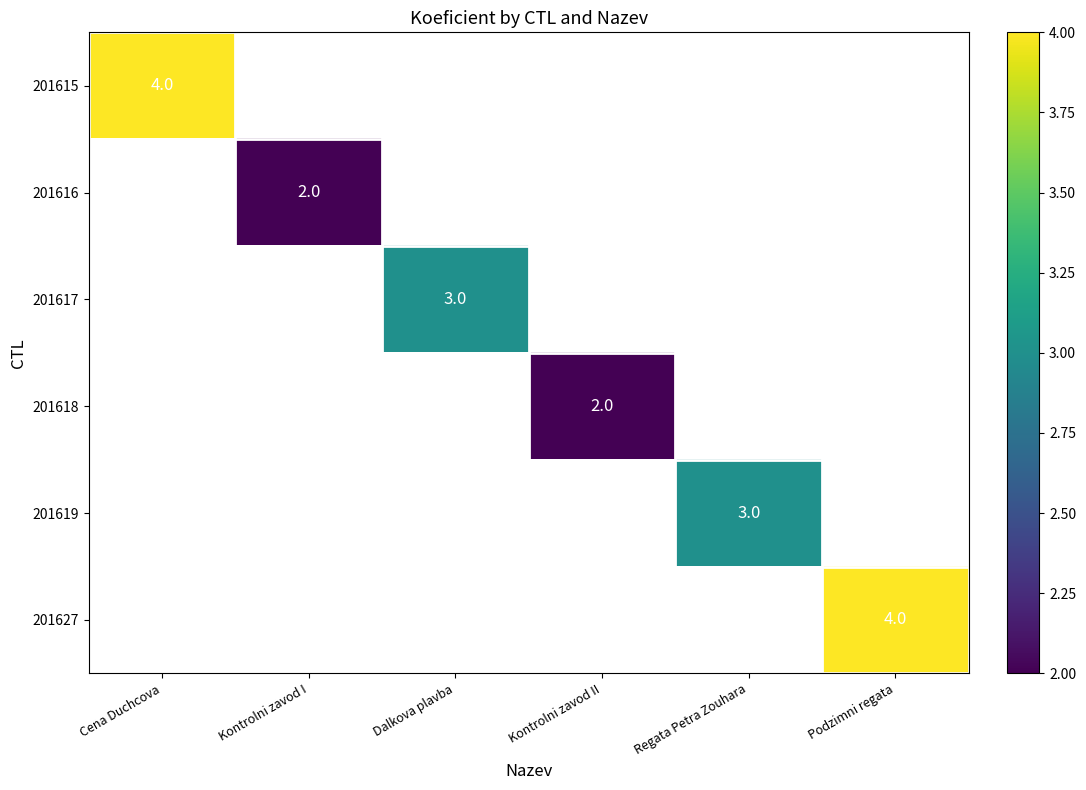

What is the difference between the maximum and minimum values in the 201627 series?

4